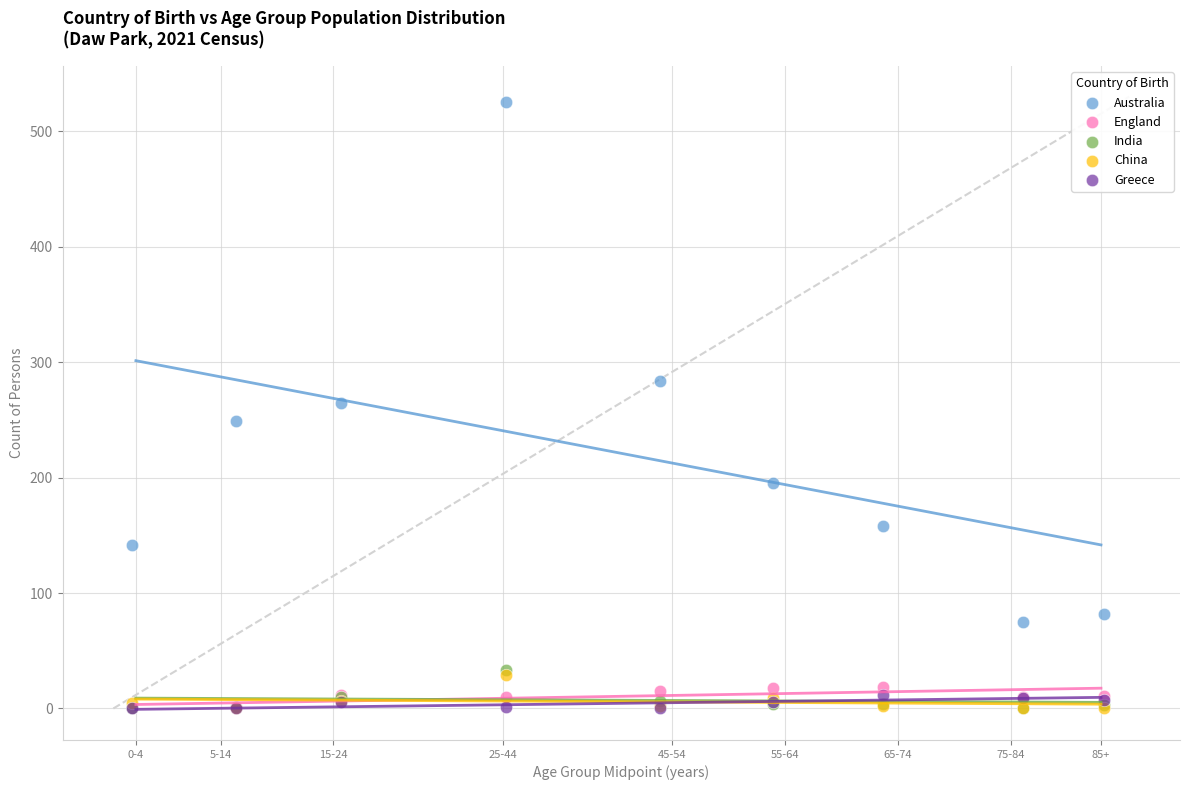

What are all the series names shown in the legend?

Australia, England, India, China, Greece